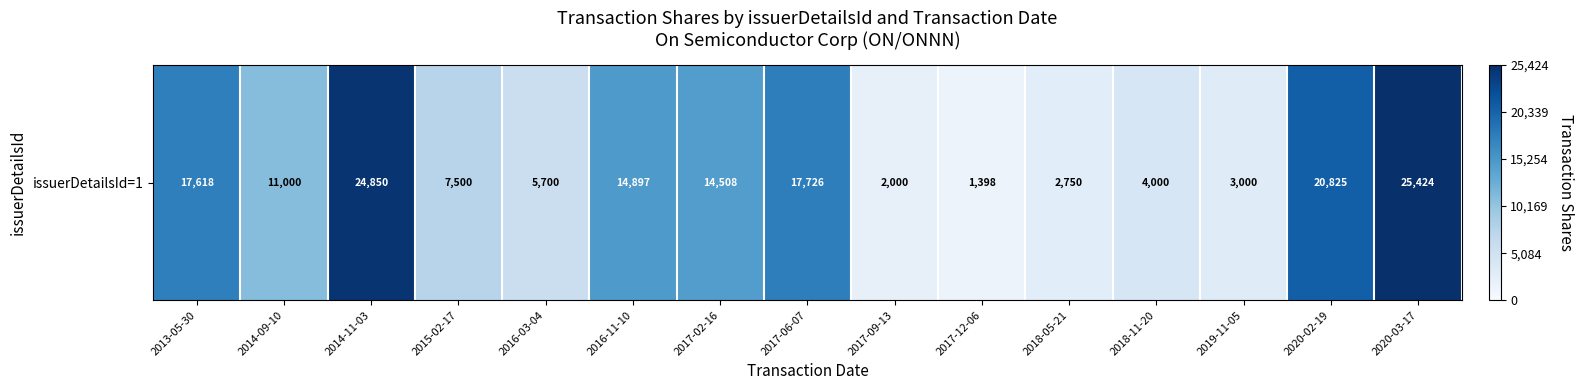

What is the ratio of the value at 2014-11-03 to the value at 2016-11-10?

1.7